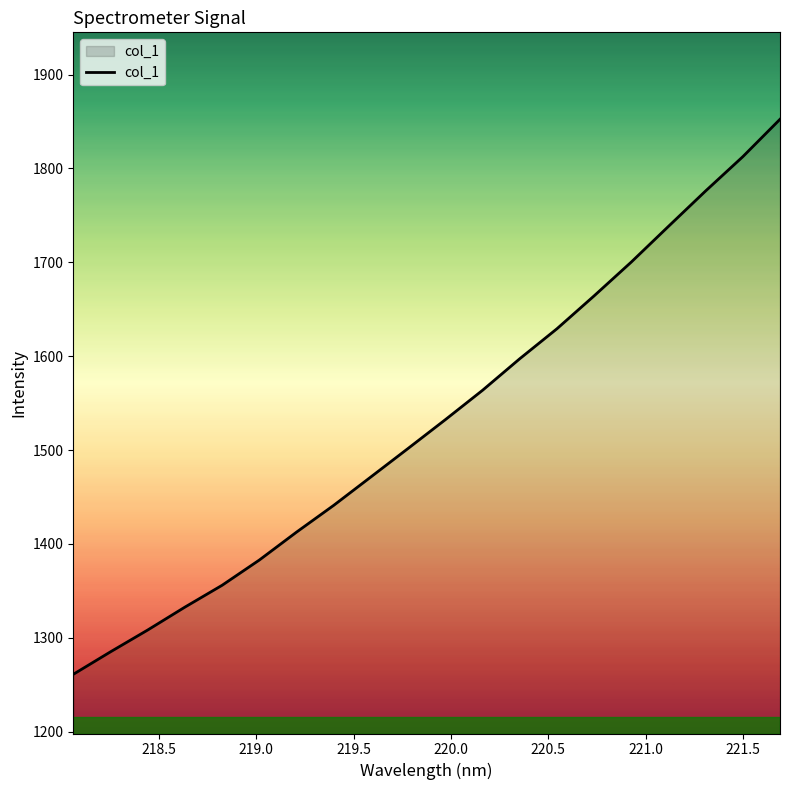

What is the difference between the maximum and minimum values?

591.3